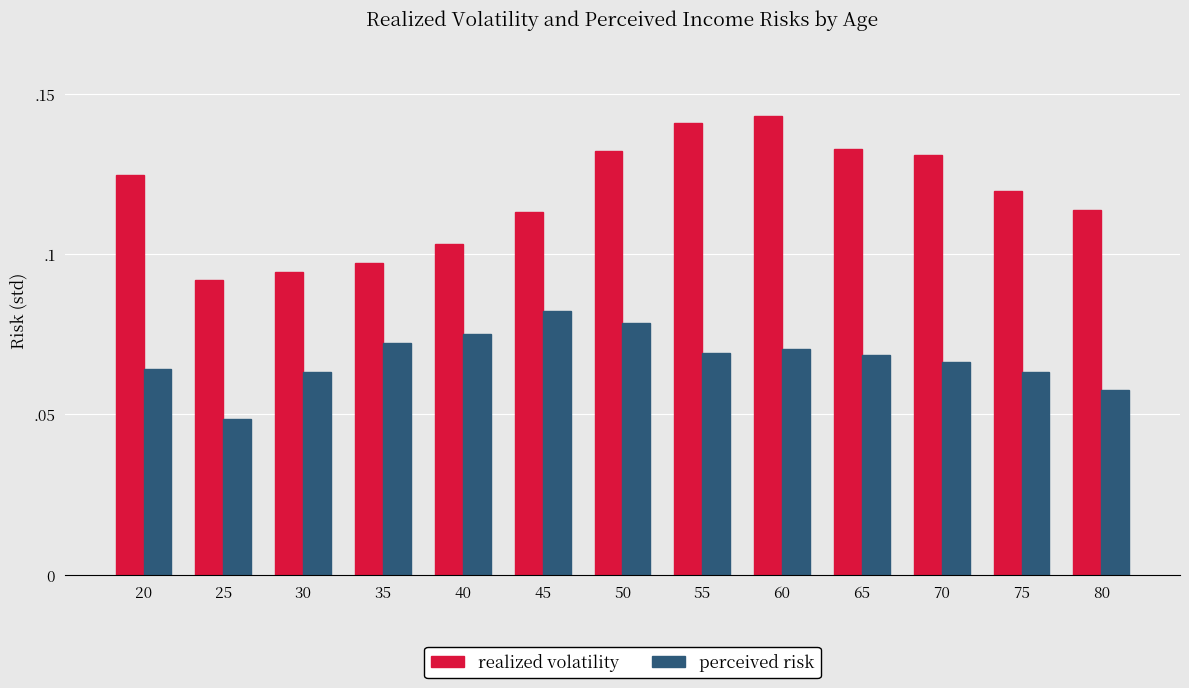

Where is perceived risk nearest to the value 0?

25